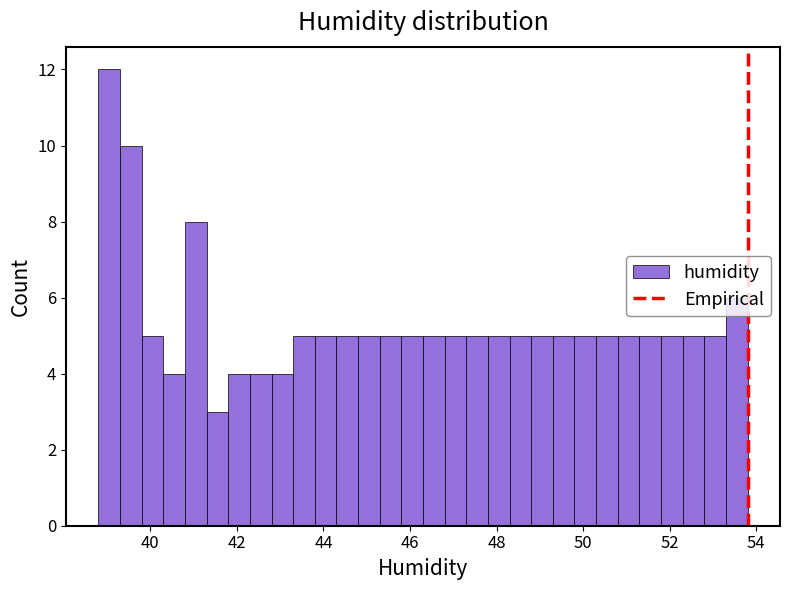

Read against the x-axis, roughly where is the centre of the tallest bar?

39.0